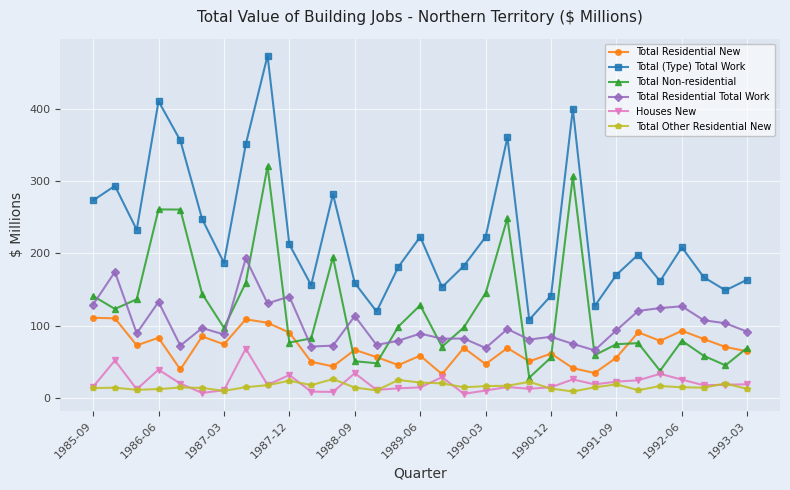

What is the value of the Total Residential New point at the 30th from the left?

70.5